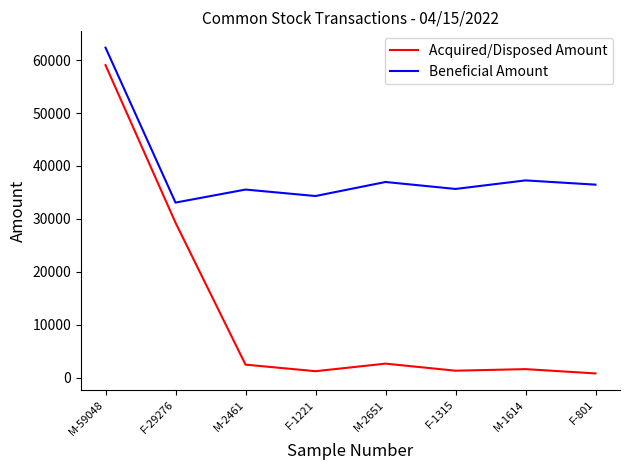

What value does the Acquired/Disposed Amount series have at M-1614?

1614